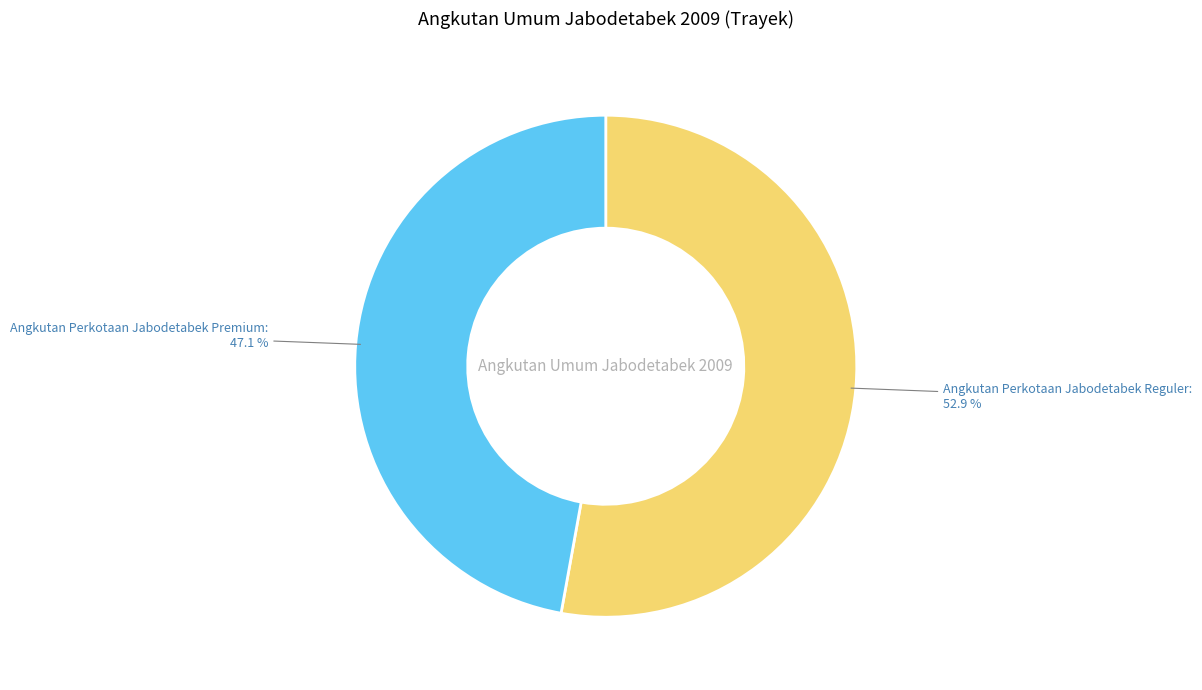

What is the total percentage of Angkutan Perkotaan Jabodetabek Premium and Angkutan Perkotaan Jabodetabek Reguler?

100.0%